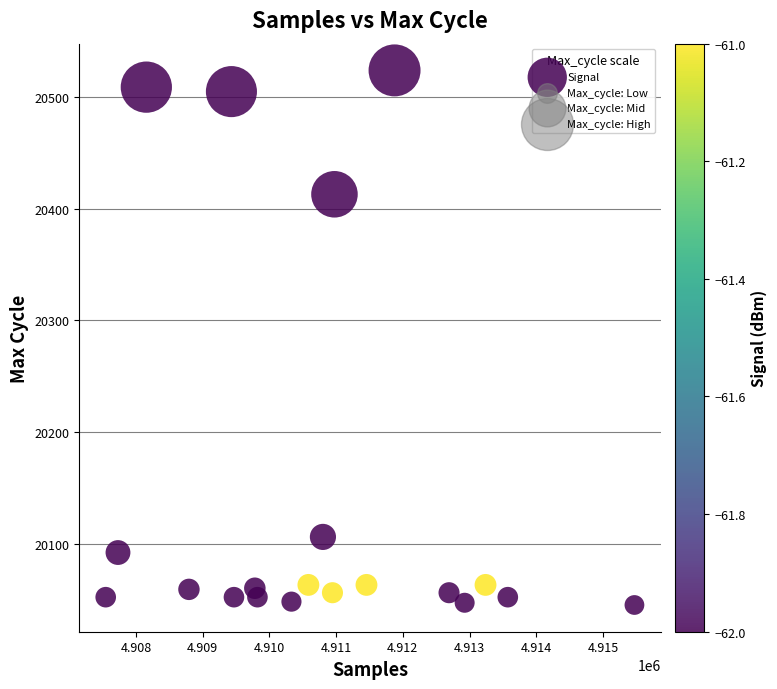

What Y value in the scatter plot is closest to 20284?

20413